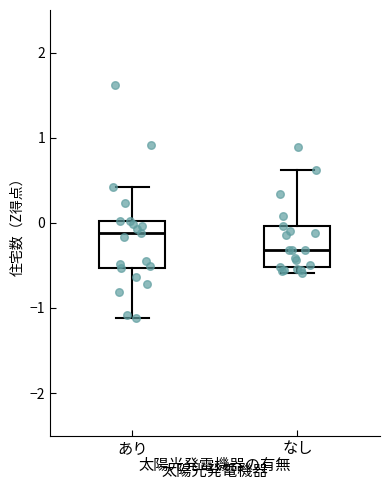

Where is the lower edge of the box for なし on the y-axis? The values are not printed on the chart, so give them approximately, as read against the axis.

-0.5